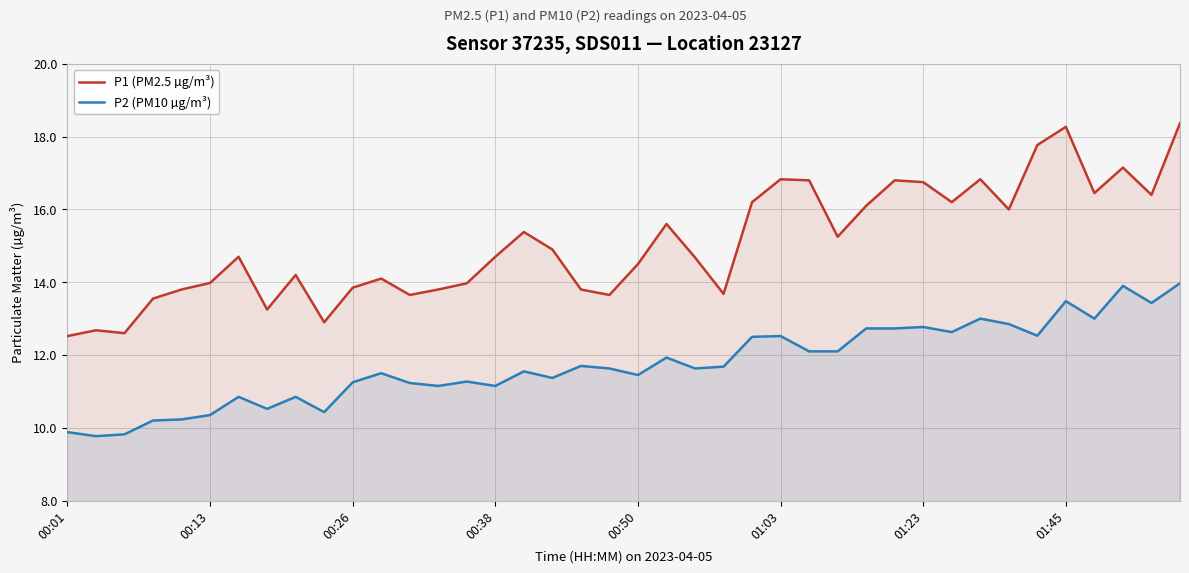

Where does the P2 (PM10 µg/m³) series first go above 11?

00:26